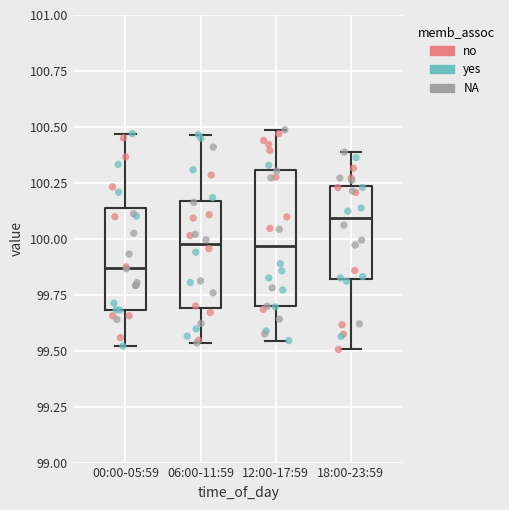

Comparing the boxes themselves (not the whiskers), which one is the tallest?

12:00-17:59